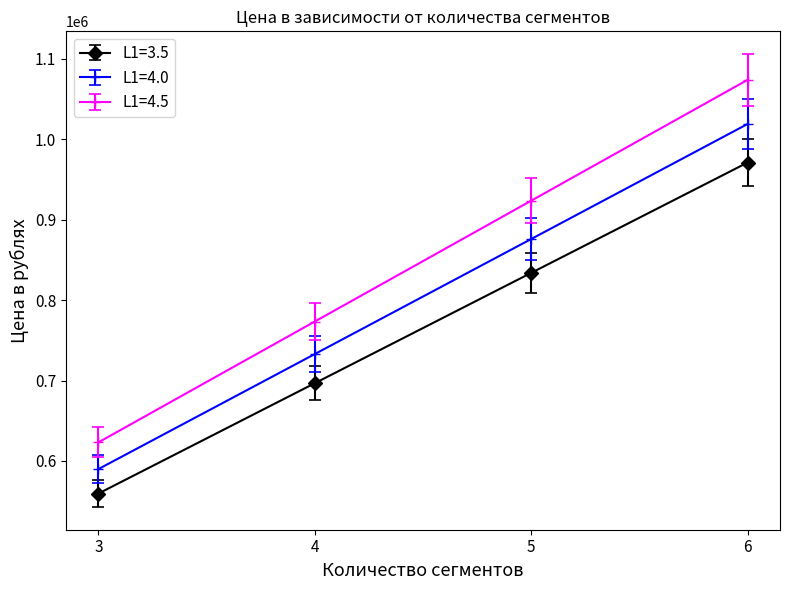

Reading left to right, extract all data points from this chart.

L1=3.5: 3=559395	4=696634	5=833872	6=971111
L1=4.0: 3=589819	4=732898	5=875976	6=1019055
L1=4.5: 3=623055	4=773350	5=923645	6=1073940